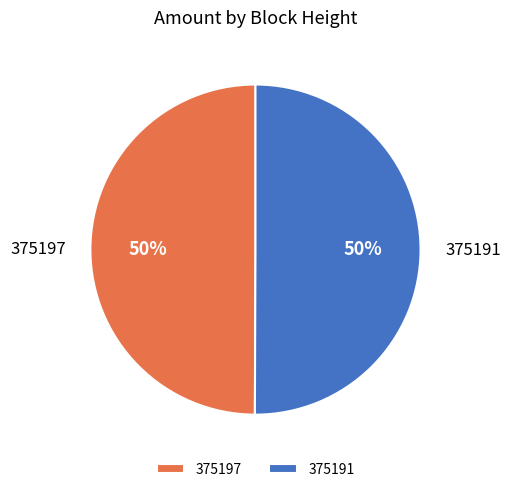

To the nearest percent, what is the average slice percentage?

50%